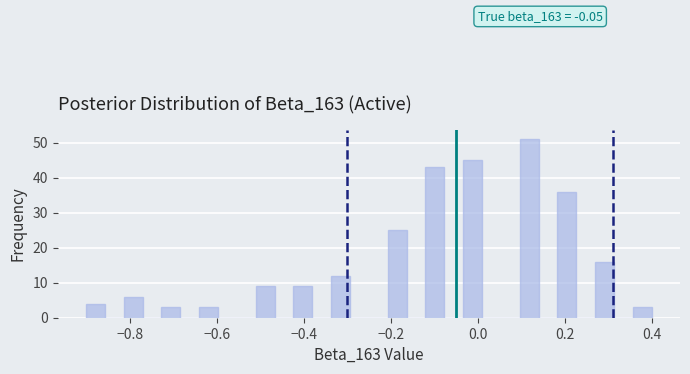

Read against the x-axis, roughly where is the centre of the tallest bar?

0.12